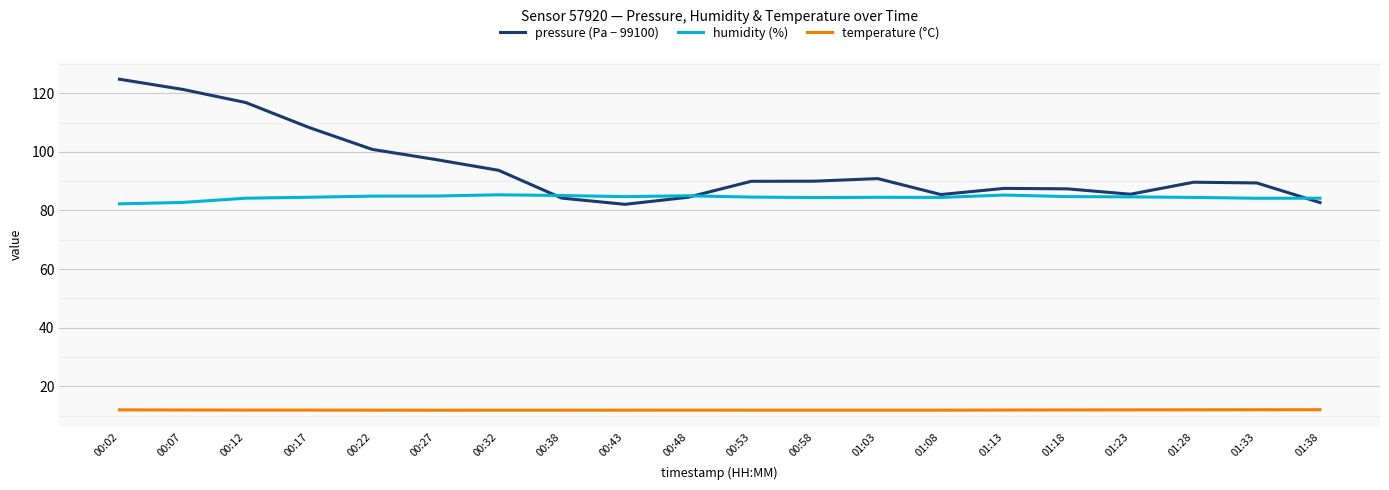

Between 01:03 and 01:23, which series saw the biggest shift?

pressure (Pa − 99100)